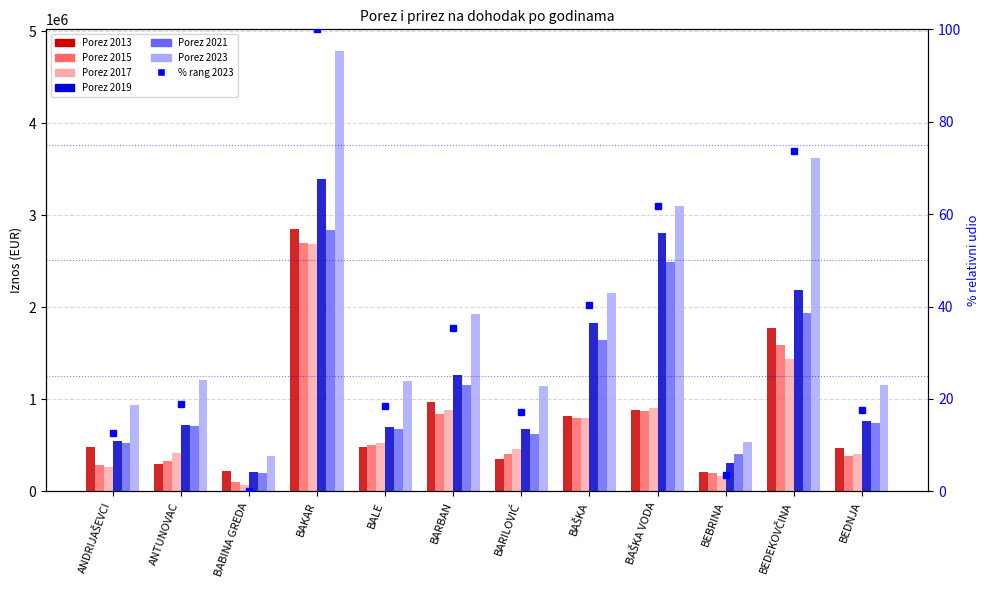

Is the value of Porez 2023 at ANDRIJAŠEVCI greater than the value of Porez 2017 at BALE?

Yes